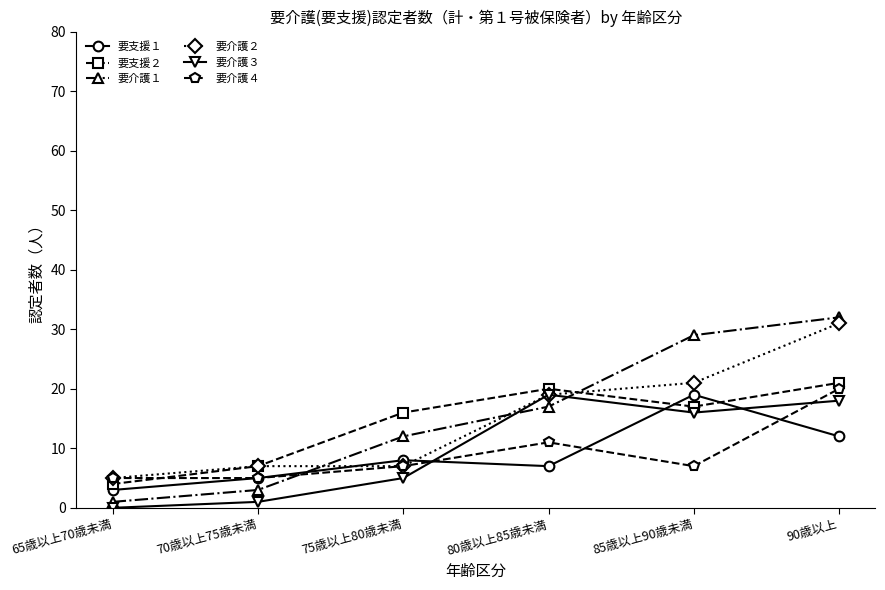

The value of 要支援１ at 75歳以上80歳未満 is 13. True or false?

False